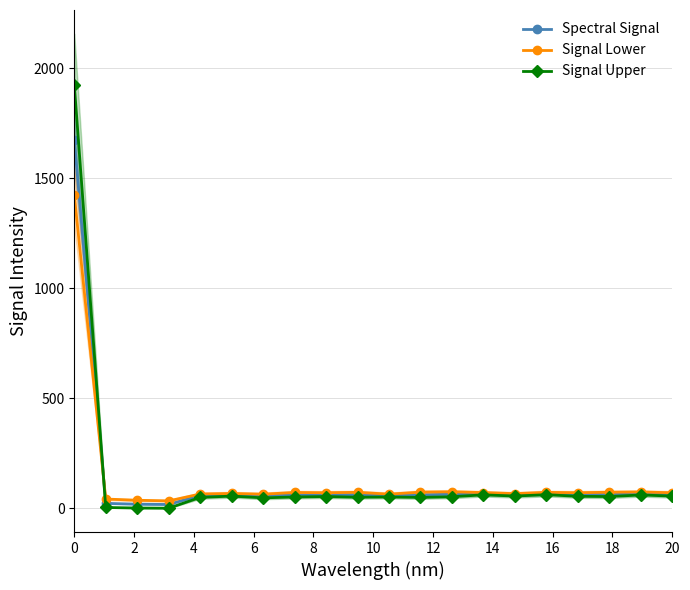

True or false: Signal Lower has more than 0 interior local peaks.

True